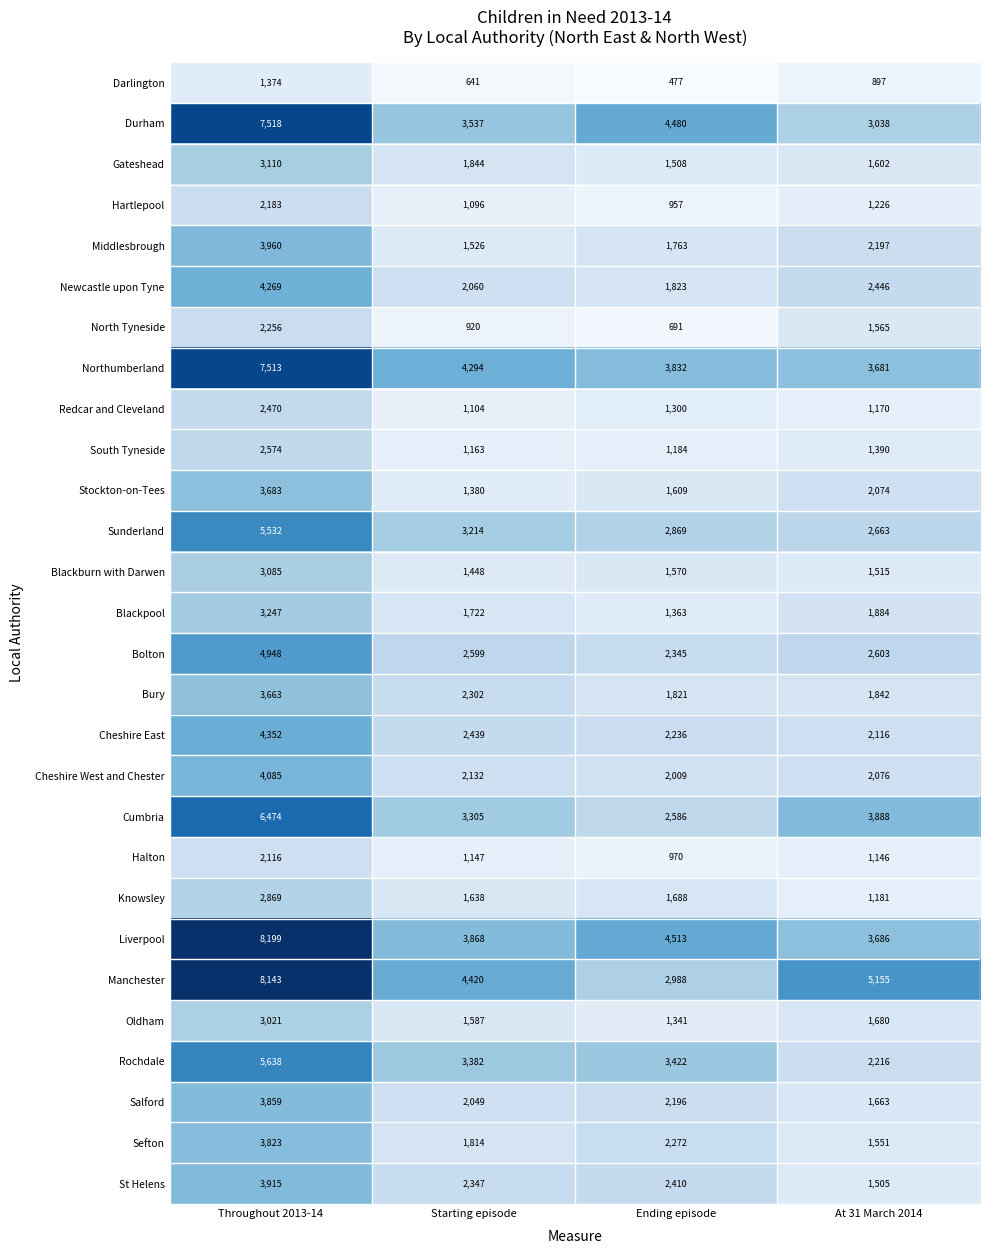

Is it true that Redcar and Cleveland equals 1300 at Ending episode?

True